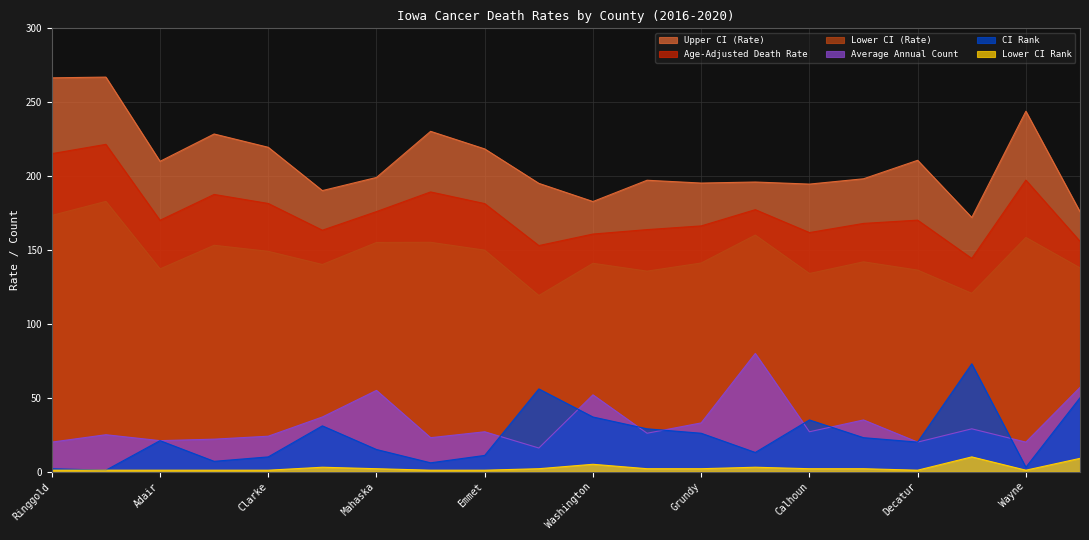

True or false: CI Rank has a value of 2.7 at Ringgold.

False